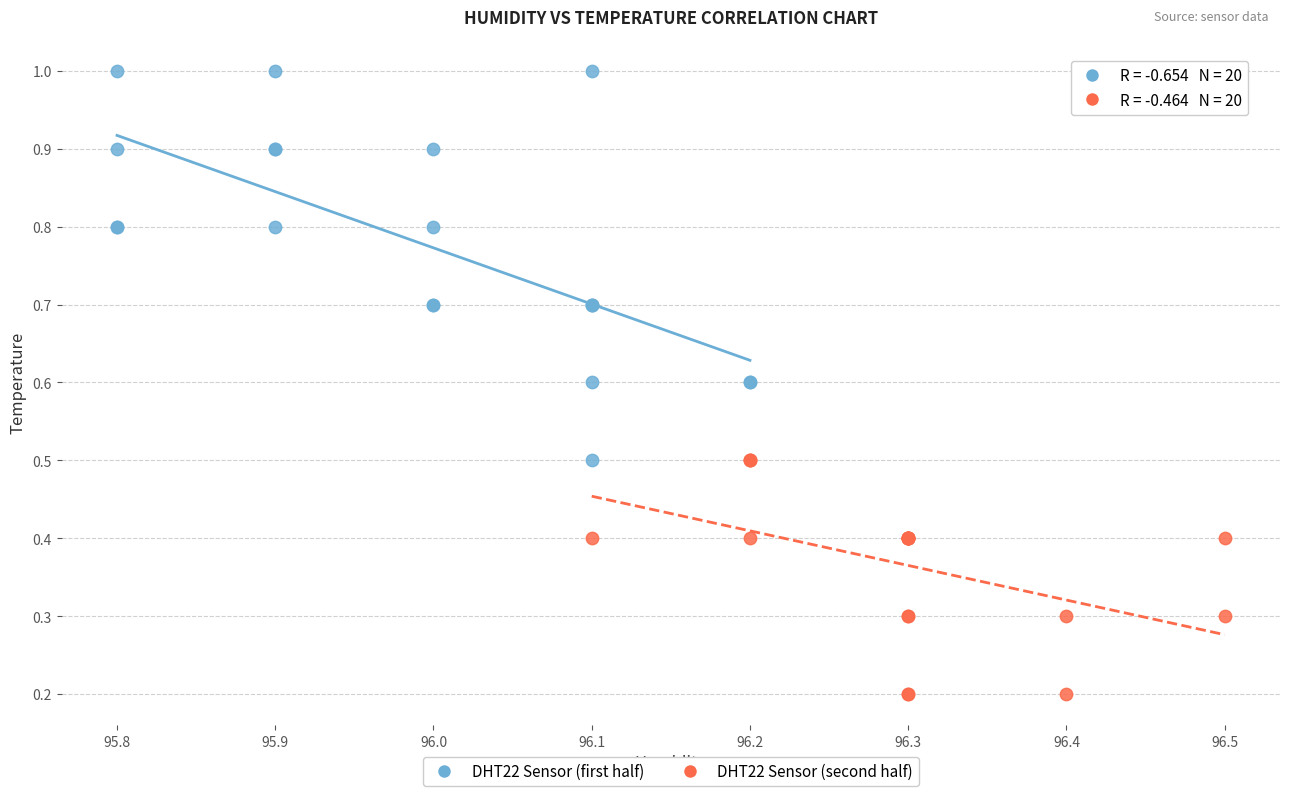

Which series has the widest spread of Y values?

DHT22 Sensor (first half)